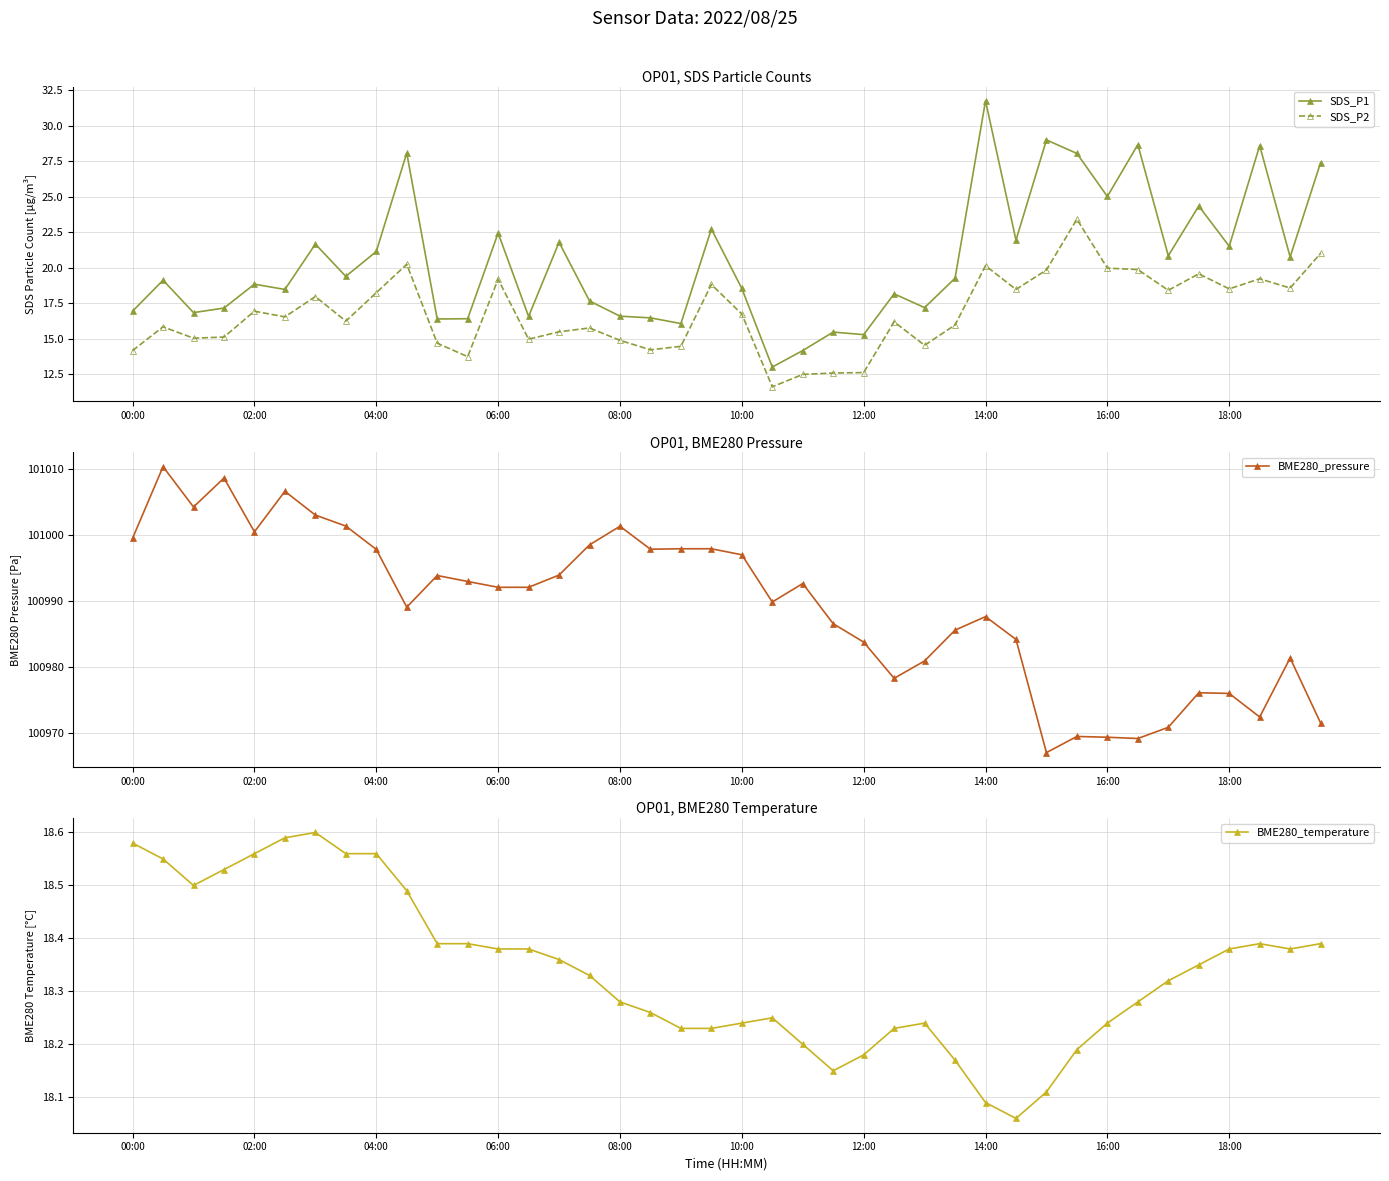

True or false: SDS_P2 and SDS_P1 cross at least once.

False